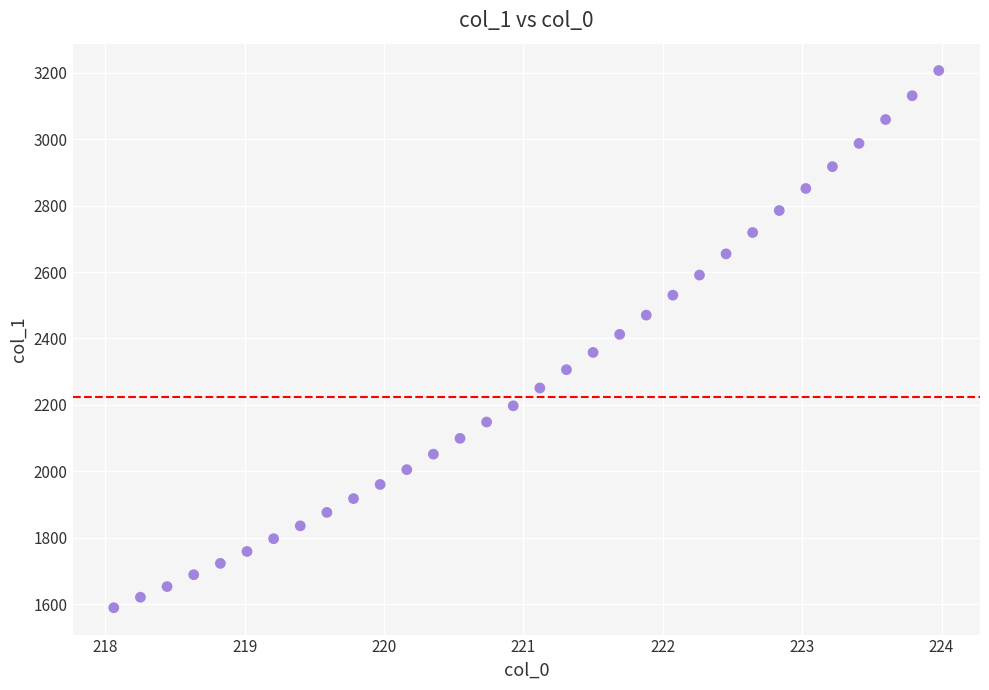

What is the range of X values (max minus min)?

5.9